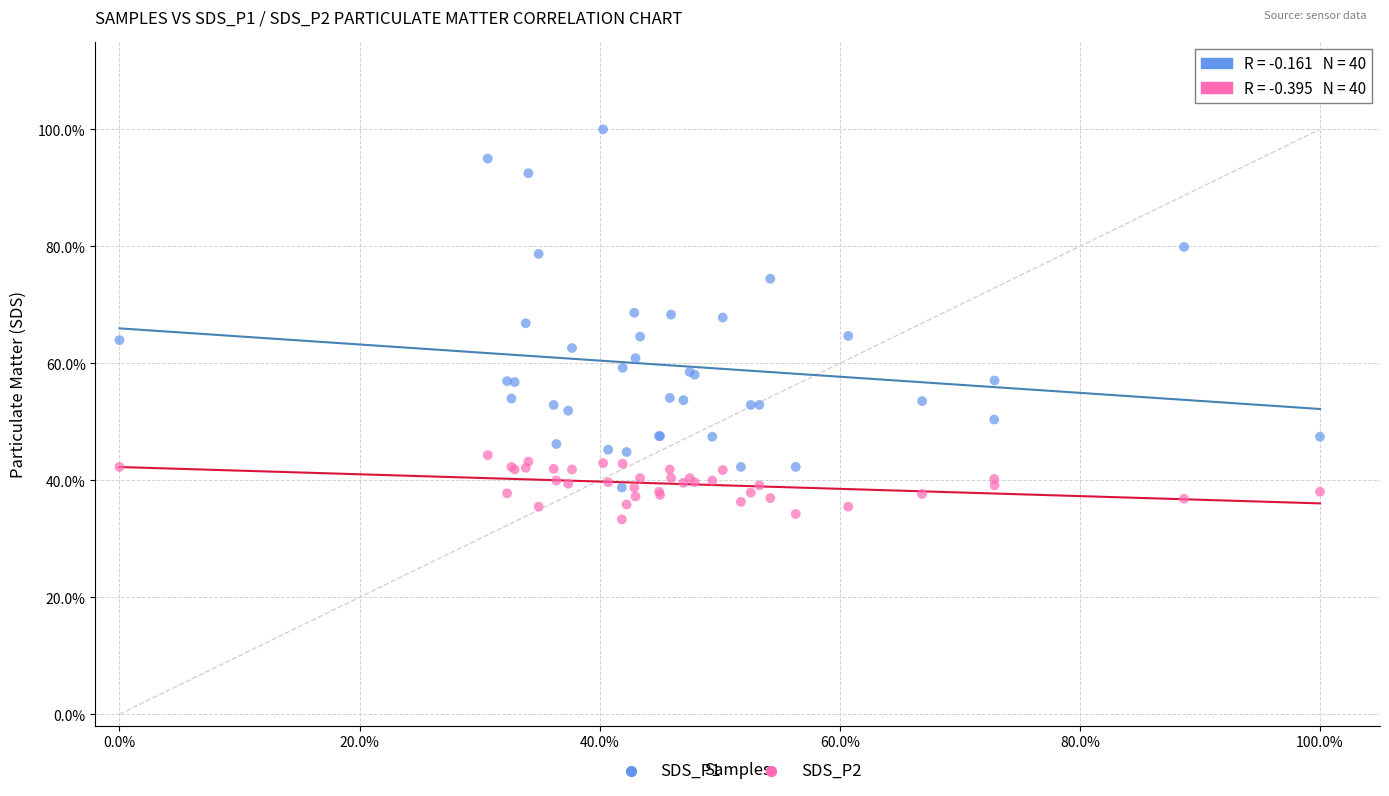

Which series contains the lowest Y value?

SDS_P2